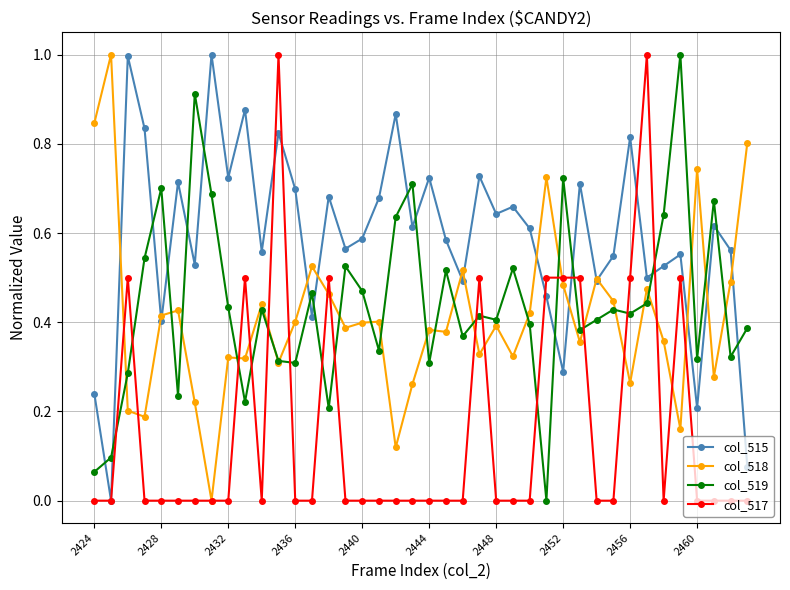

What is the maximum value for col_515?

1.0